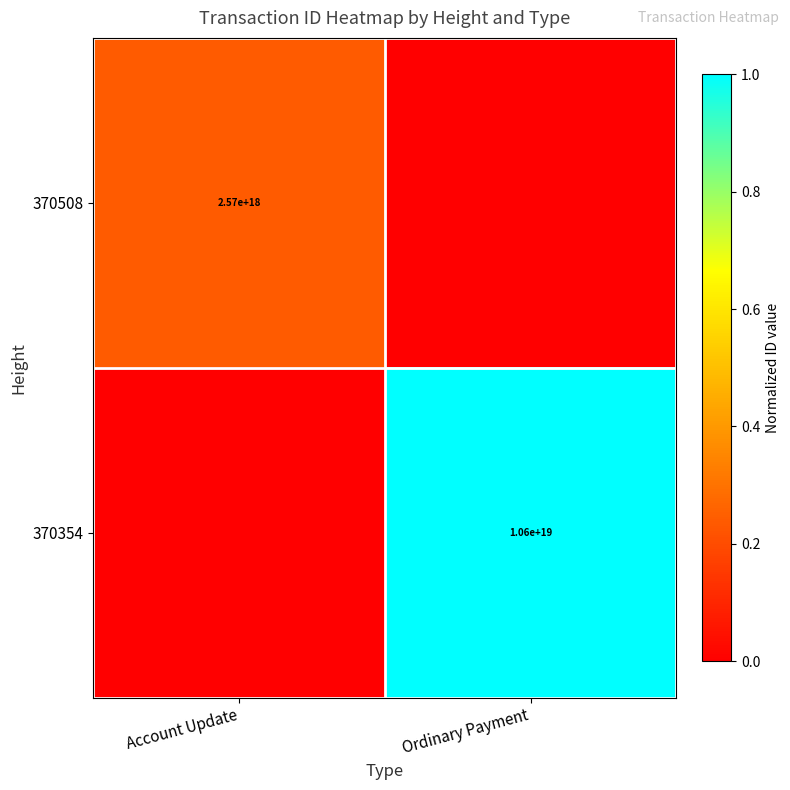

Is it true that 370508 equals 1092332911188348416 at Account Update?

False